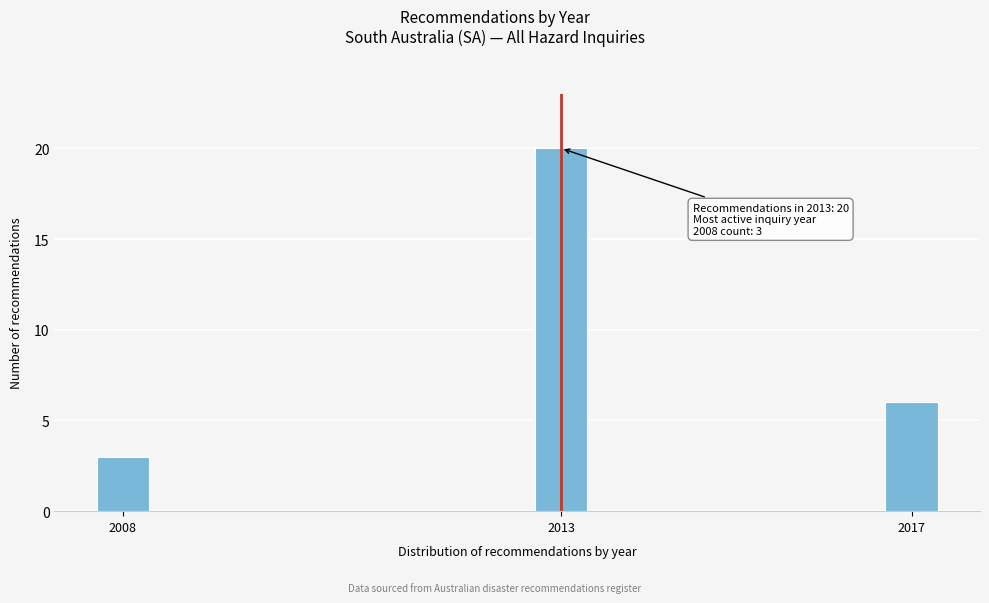

Reading left to right, transcribe all the data shown in this chart.

2008=3	2013=20	2017=6